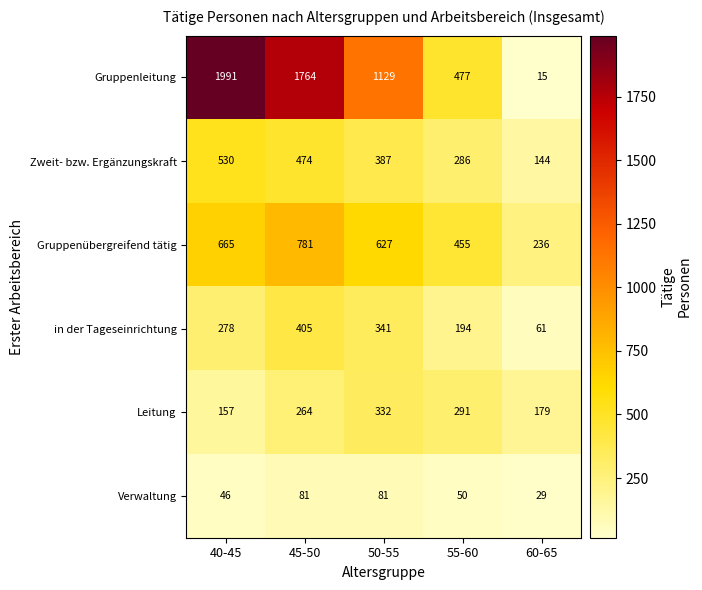

What is the approximate value of Gruppenübergreifend tätig at 55-60, to the nearest 10?

460